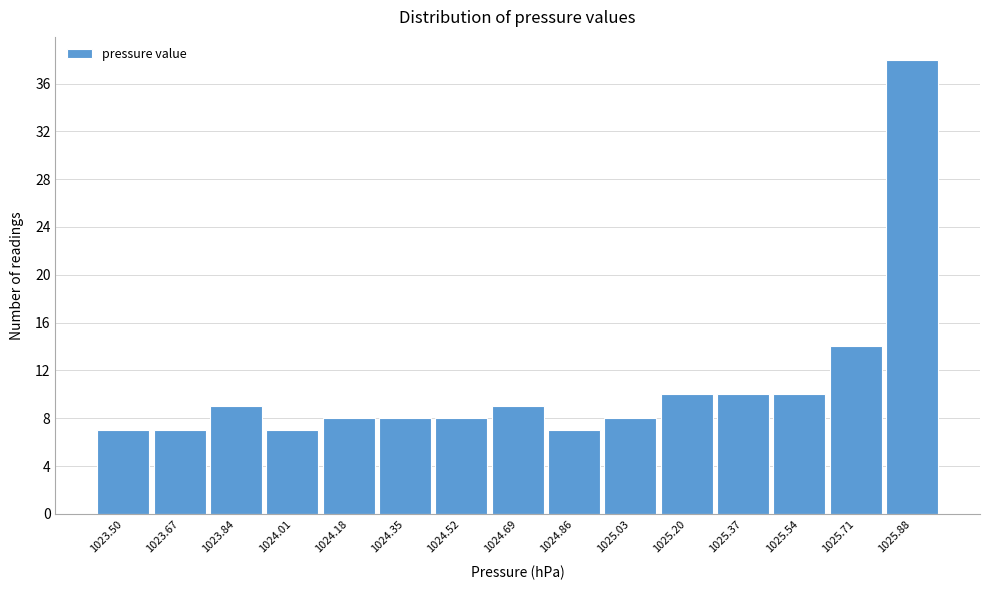

Reading left to right, extract all data points from this chart.

1023.50=7	1023.67=7	1023.84=9	1024.01=7	1024.18=8	1024.35=8	1024.52=8	1024.69=9	1024.86=7	1025.03=8	1025.20=10	1025.37=10	1025.54=10	1025.71=14	1025.88=38